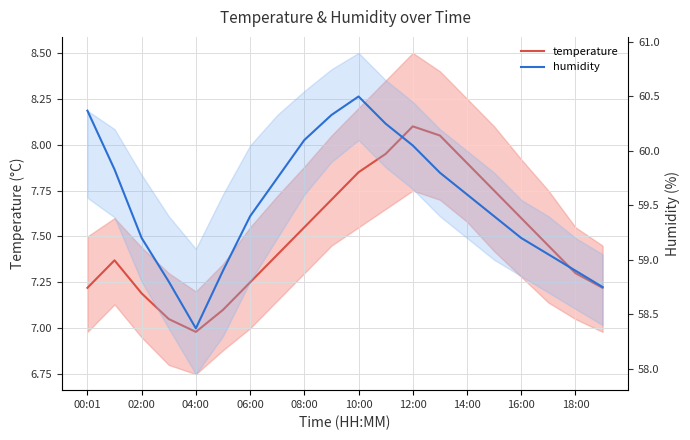

How many data points in temperature are above 7?

19